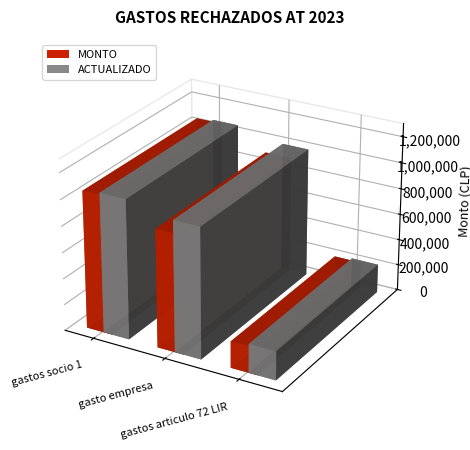

Reading left to right, what are all the values shown in this chart?

MONTO: gastos socio 1=1050000	gasto empresa=900000	gastos articulo 72 LIR=202027
ACTUALIZADO: gastos socio 1=1065750	gasto empresa=997200	gastos articulo 72 LIR=219805